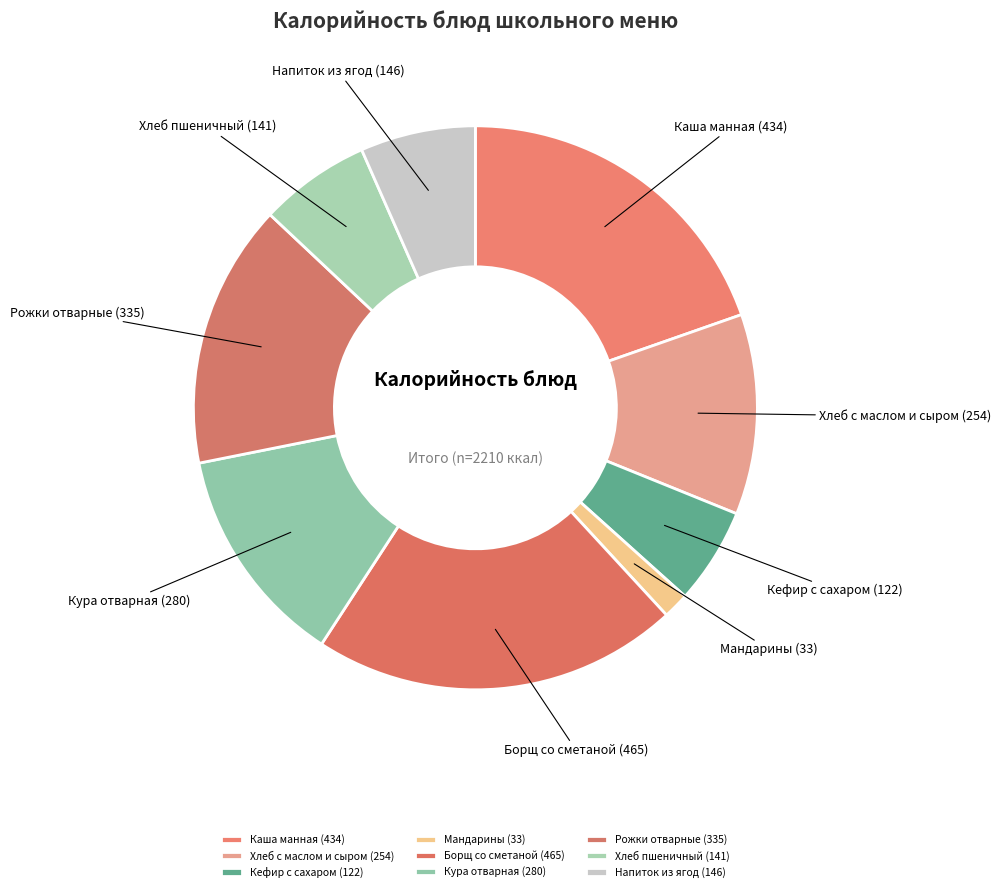

The Хлеб с маслом и сыром slice represents 1% of the pie. True or false?

False